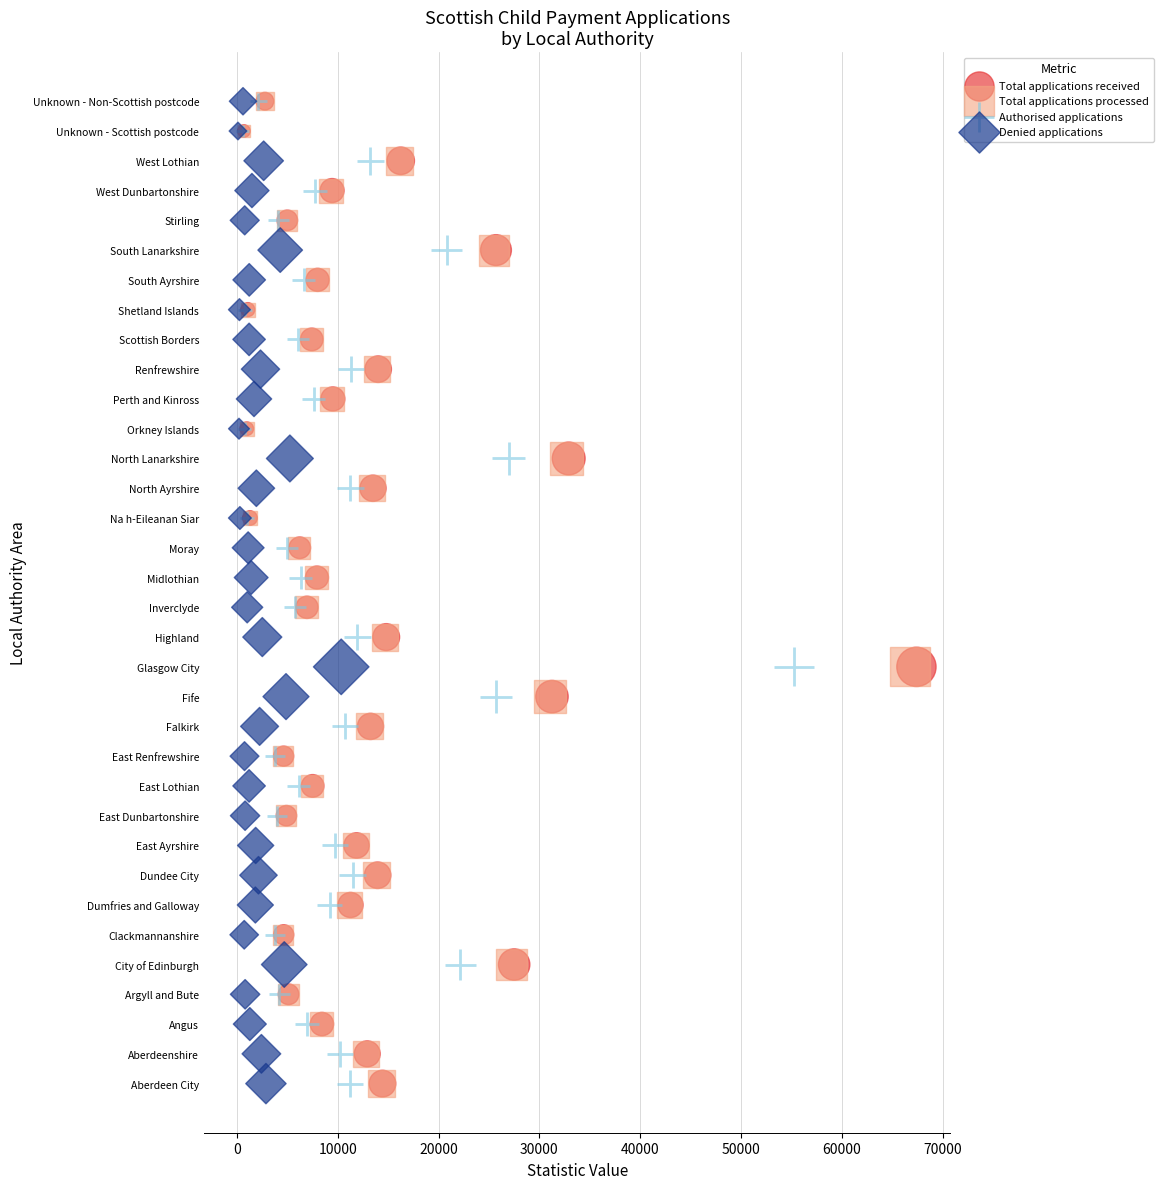

What are all the series names shown in the legend?

Total applications received, Total applications processed, Authorised applications, Denied applications